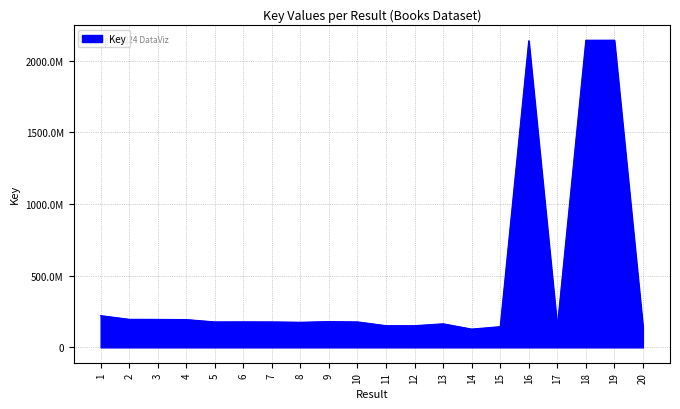

Does the chart display data point markers on the line(s)?

No